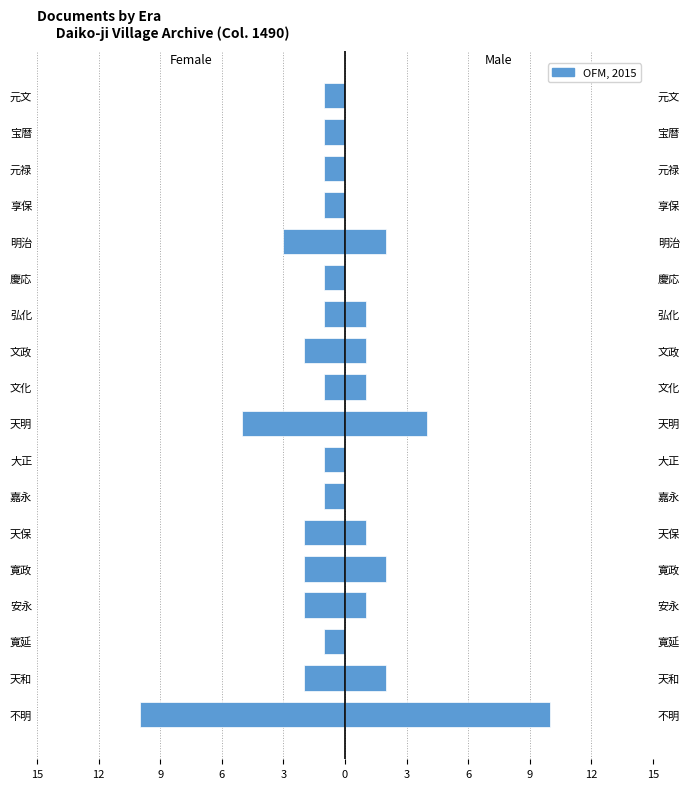

The chart shows a value of -2 at 寛延. True or false?

False